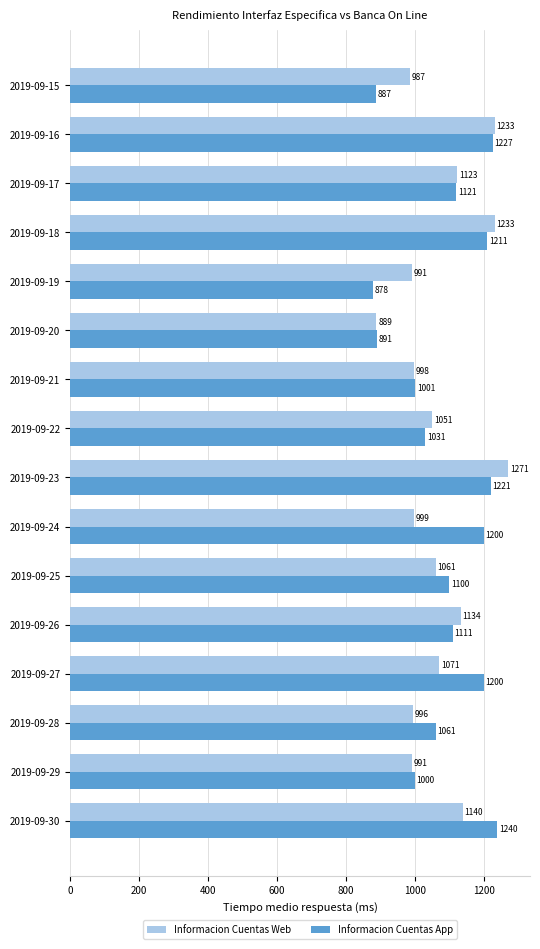

What is the maximum value for Informacion Cuentas App?

1240